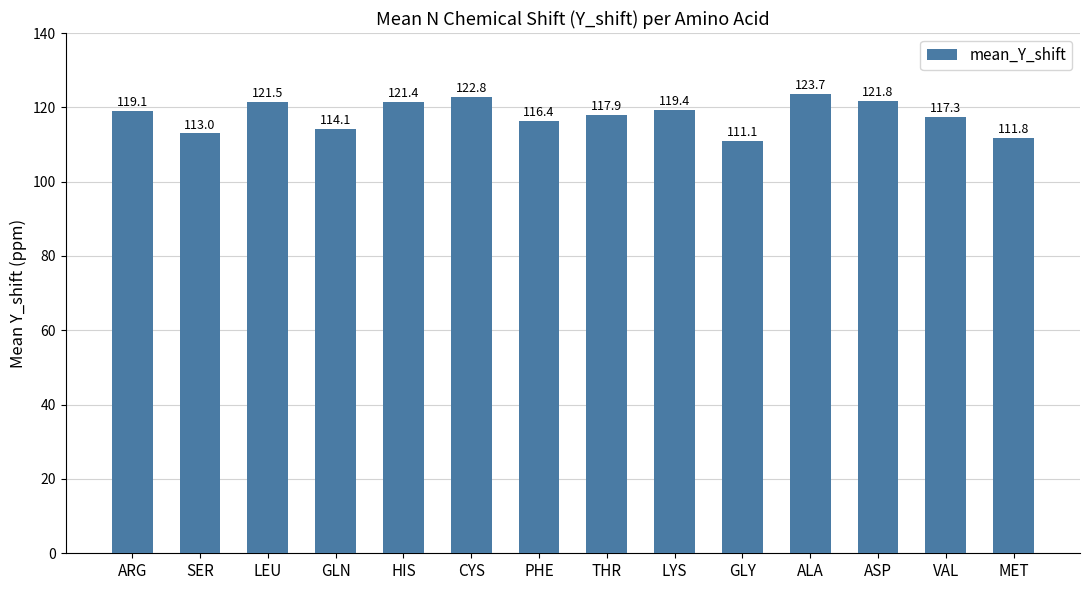

Which category has the highest value across all series?

ALA